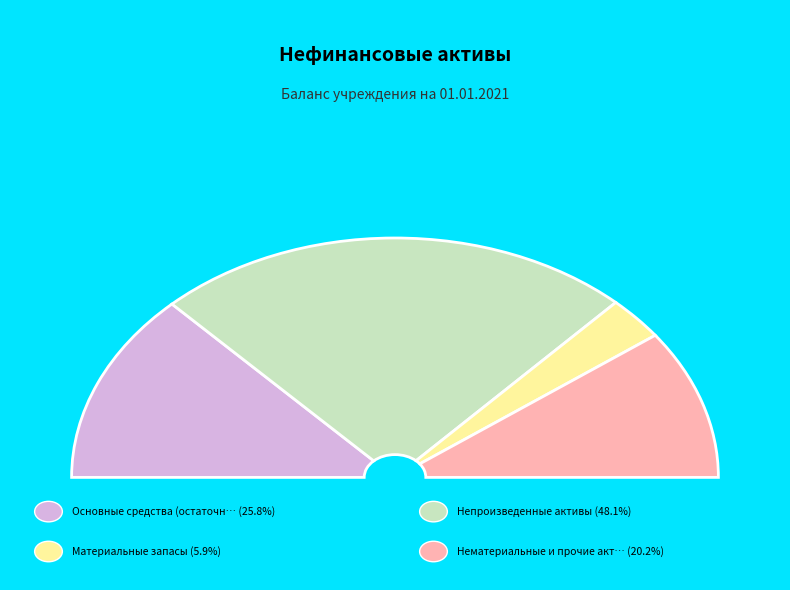

What is the largest slice in the pie chart?

Непроизведенные активы